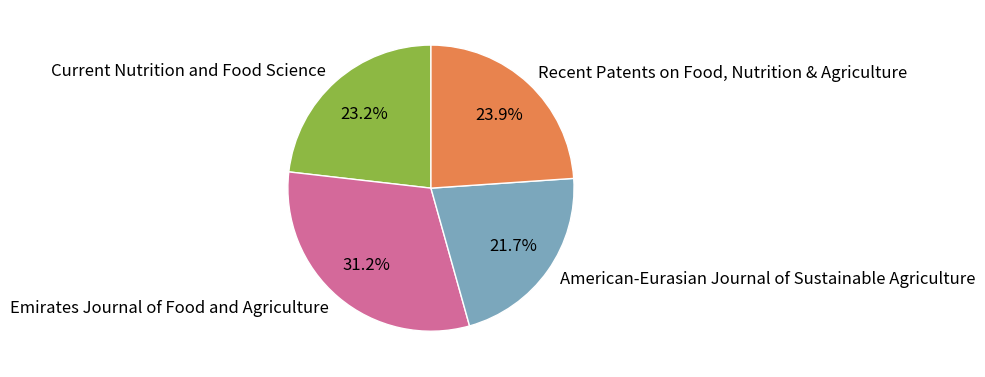

Which category has the smallest portion of the pie?

American-Eurasian Journal of Sustainable Agriculture